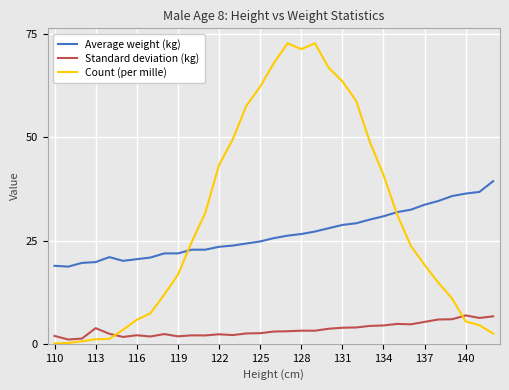

What is the sum of all Average weight (kg) values?

879.0